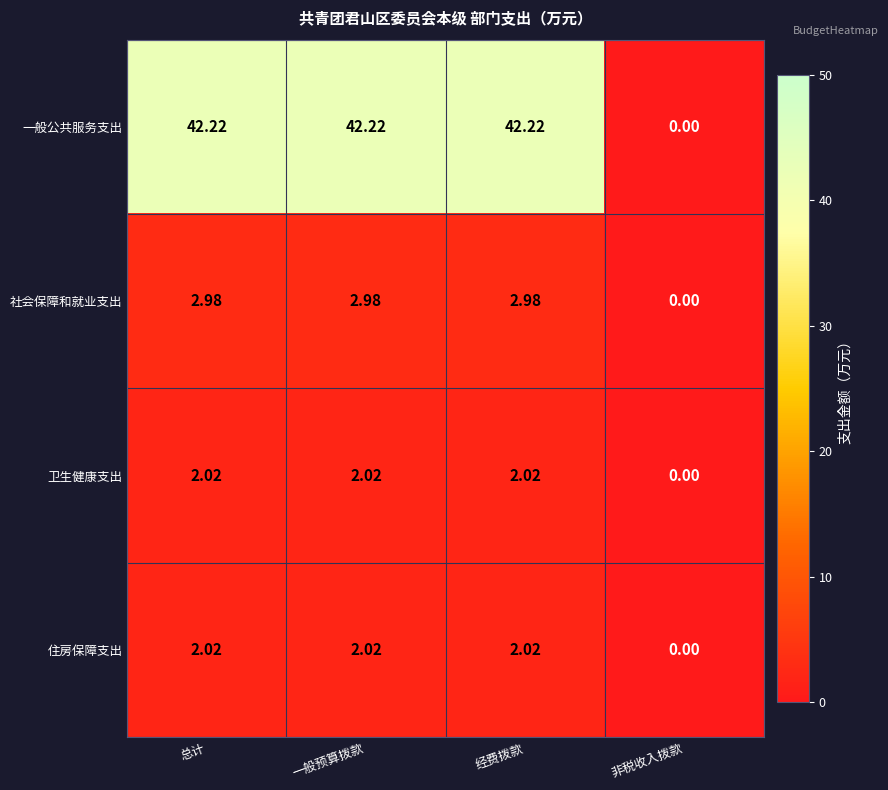

At which label does 一般公共服务支出 reach its minimum?

非税收入拨款